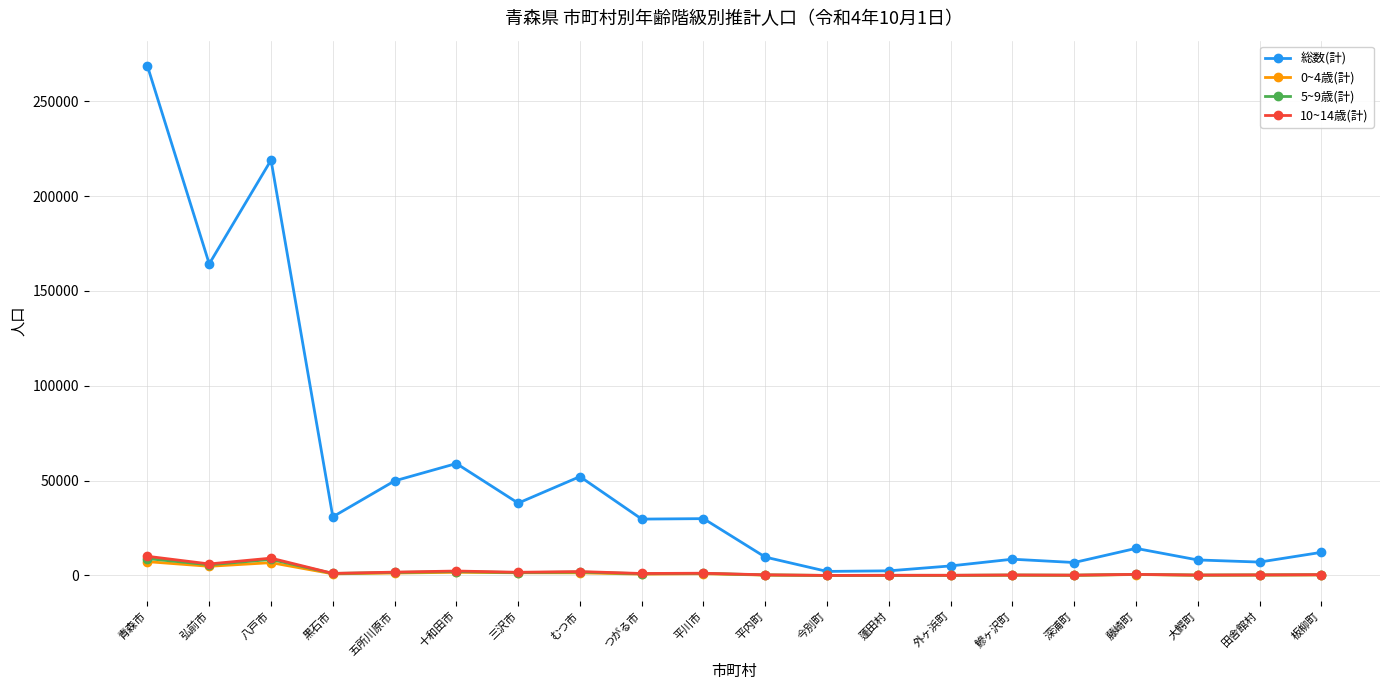

Count the number of data series in this chart.

4